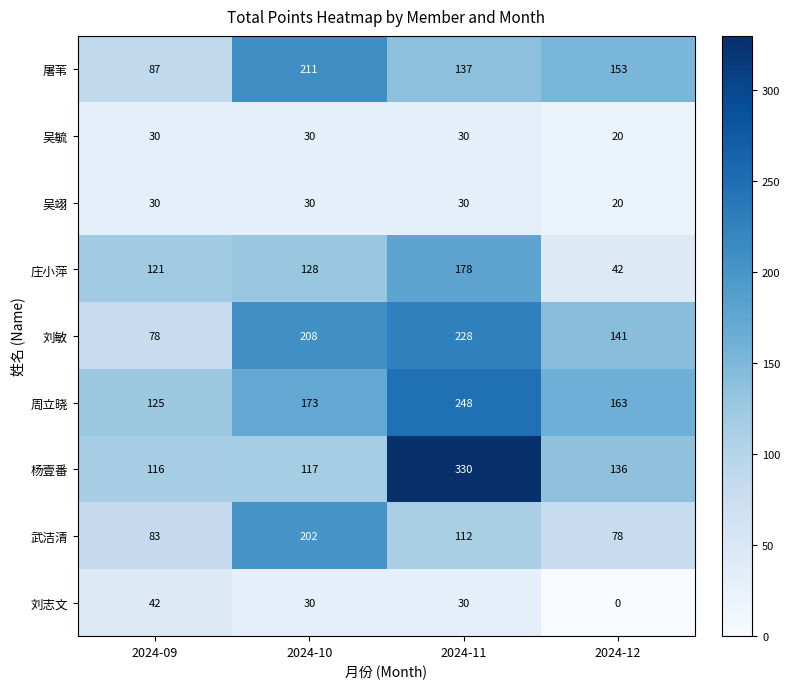

Rank the categories by 庄小萍 value from lowest to highest.

2024-12, 2024-09, 2024-10, 2024-11